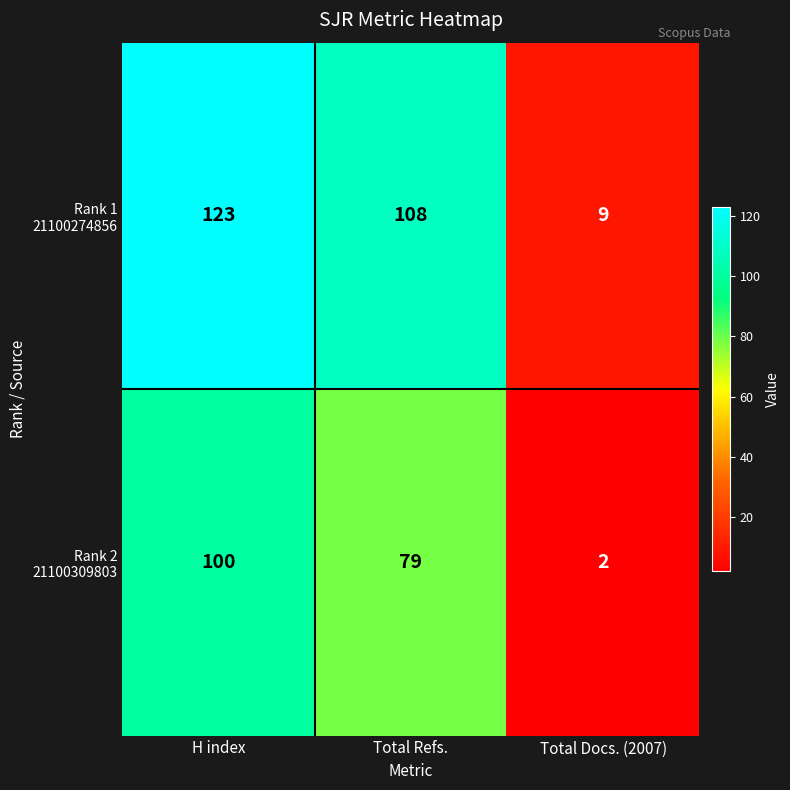

What is the spread (max minus min) of values at Total Refs.?

29